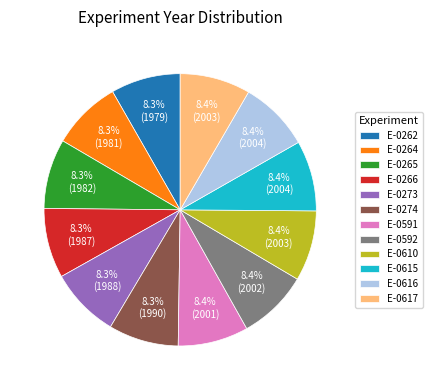

What is the ratio of the value at E-0262 to the value at E-0610?

1.0